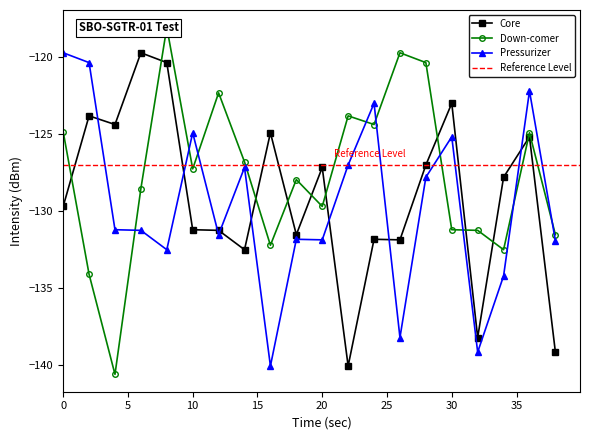

How many times do Pressurizer and Core cross each other?

8